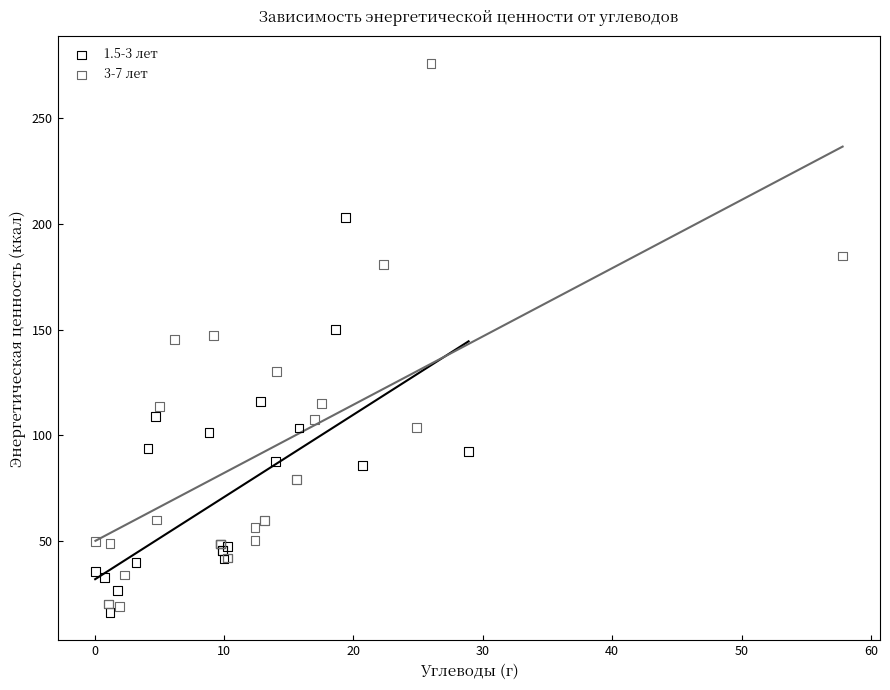

Which series reaches the minimum Y coordinate?

1.5-3 лет